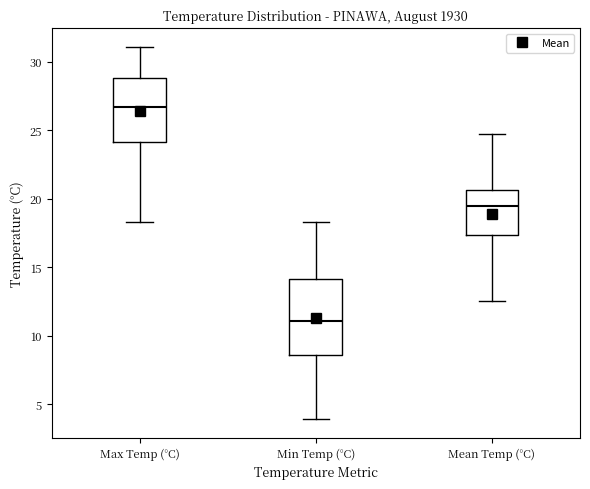

Where does the median line of the box for Max Temp (°C) sit on the y-axis? The values are not printed on the chart, so give them approximately, as read against the axis.

26.5